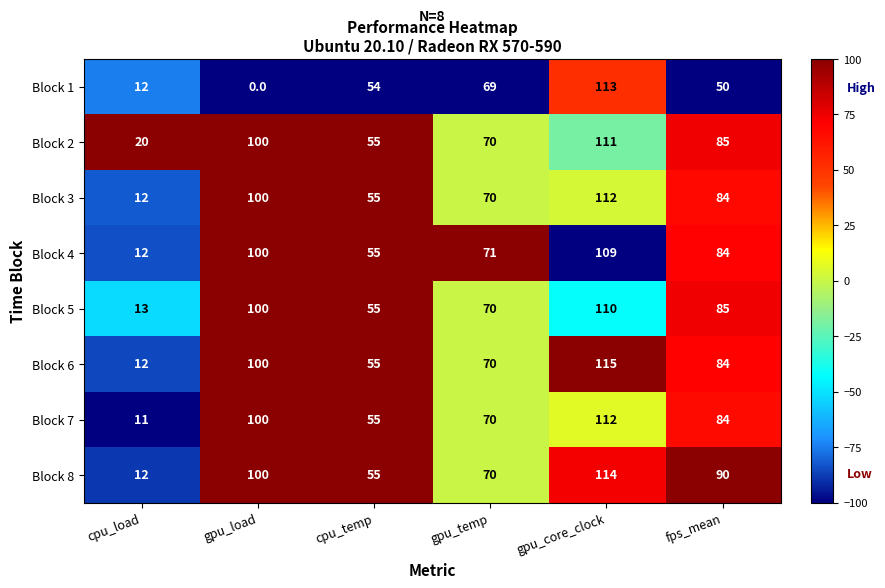

Where is Block 7 nearest to the value 61?

cpu_temp